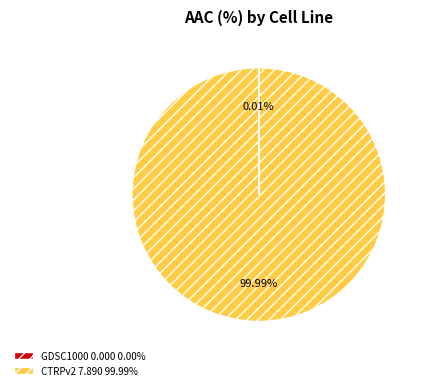

Which slice represents more than half of the pie?

CTRPv2